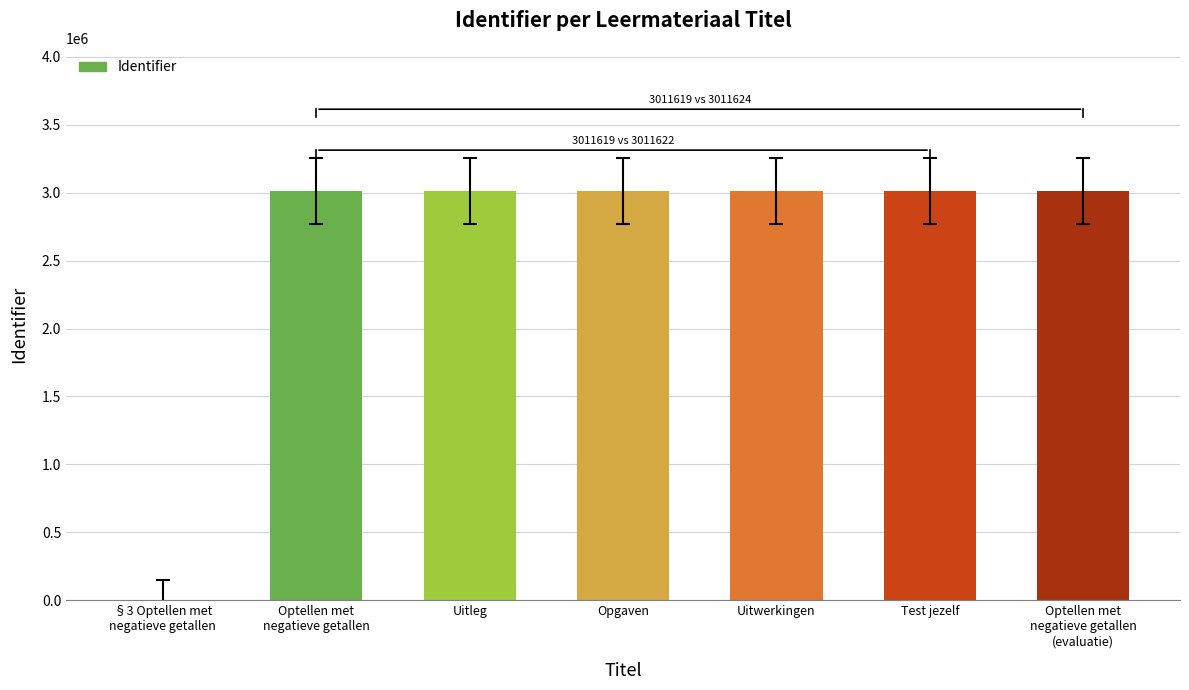

What is the greatest value displayed?

3011629